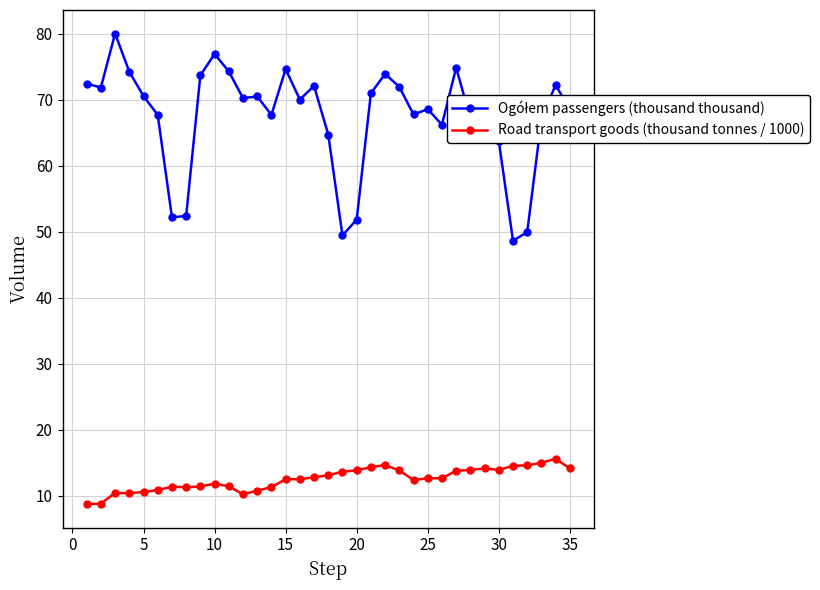

True or false: Road transport goods (thousand tonnes / 1000) has more than 2 interior local peaks.

True